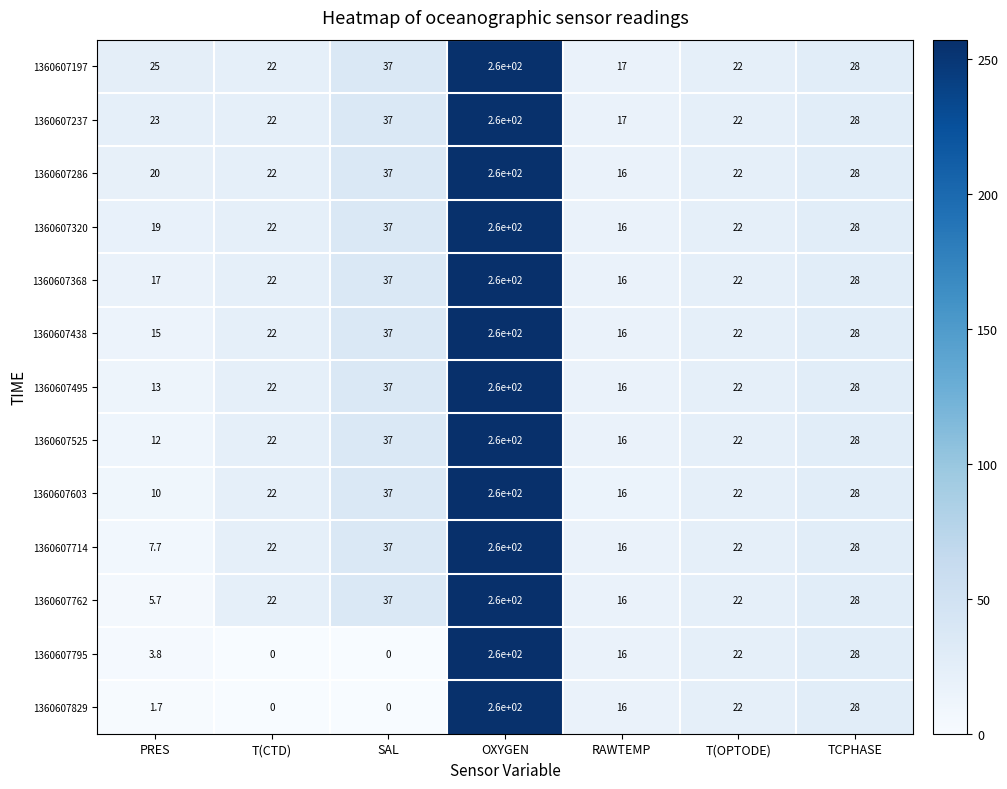

Is it true that 1360607762 equals 8.4 at PRES?

False